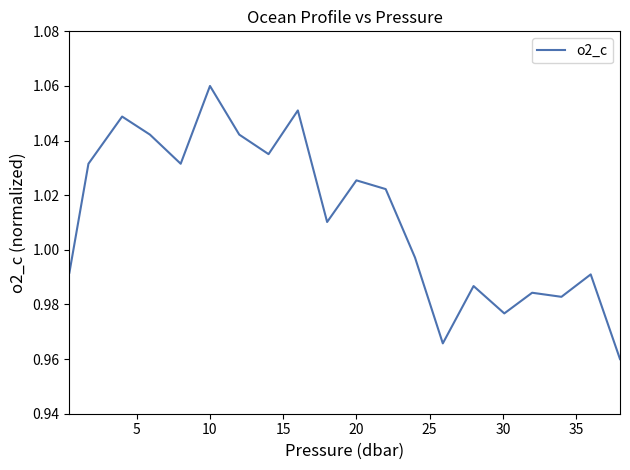

The value at 20 is 0.6. True or false?

False